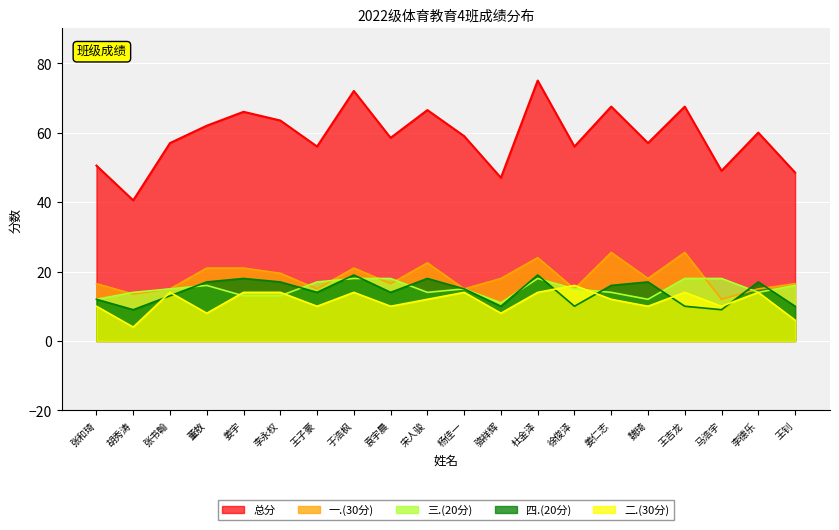

Is the value of 总分 at 魏琦 greater than the value of 二.(30分) at 骆祥辉?

Yes